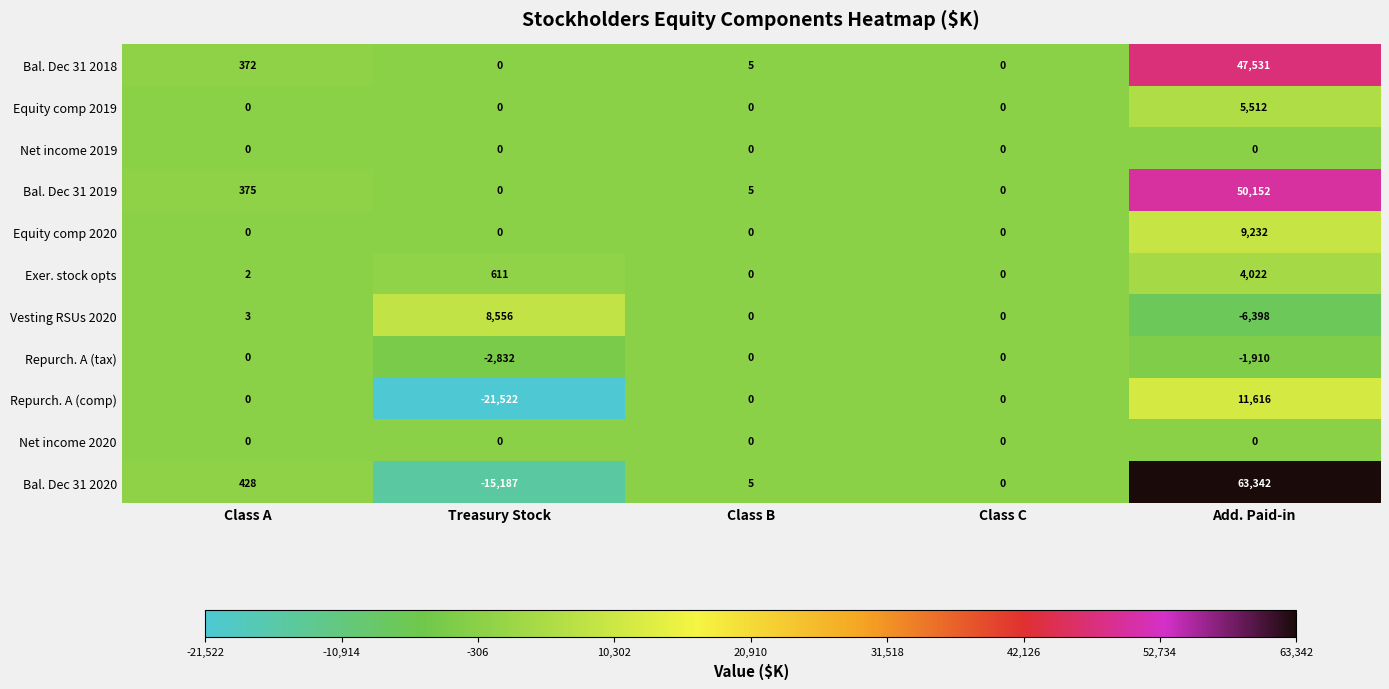

What is the minimum value shown in the chart?

-21522